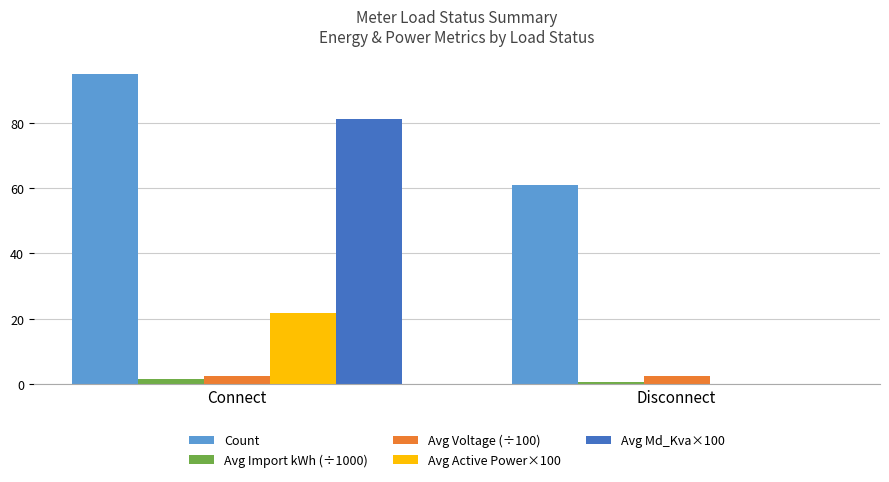

How many values in the Avg Active Power×100 series exceed 21?

1